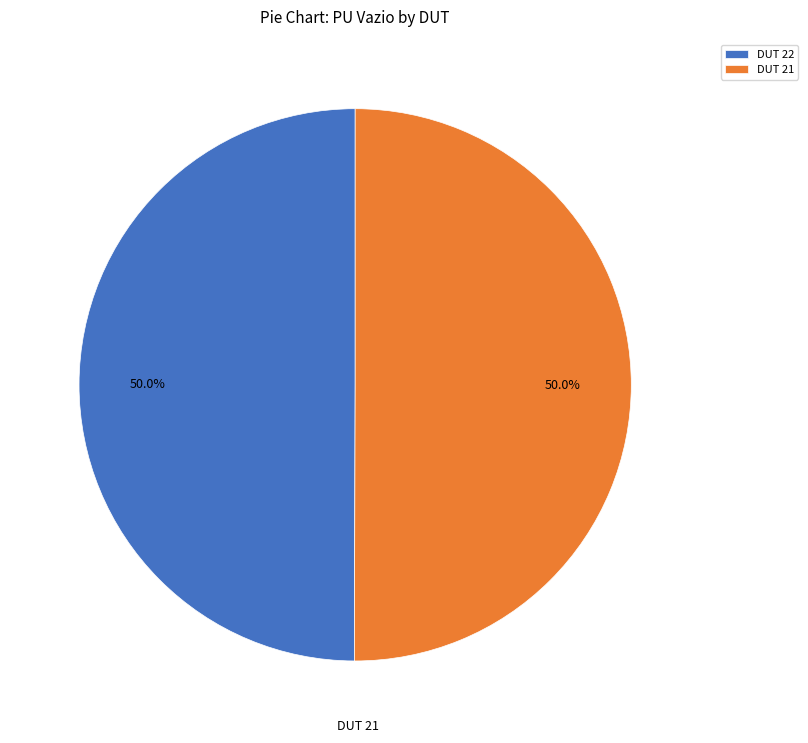

What percentage is the DUT 22 slice, to the nearest percent?

50%